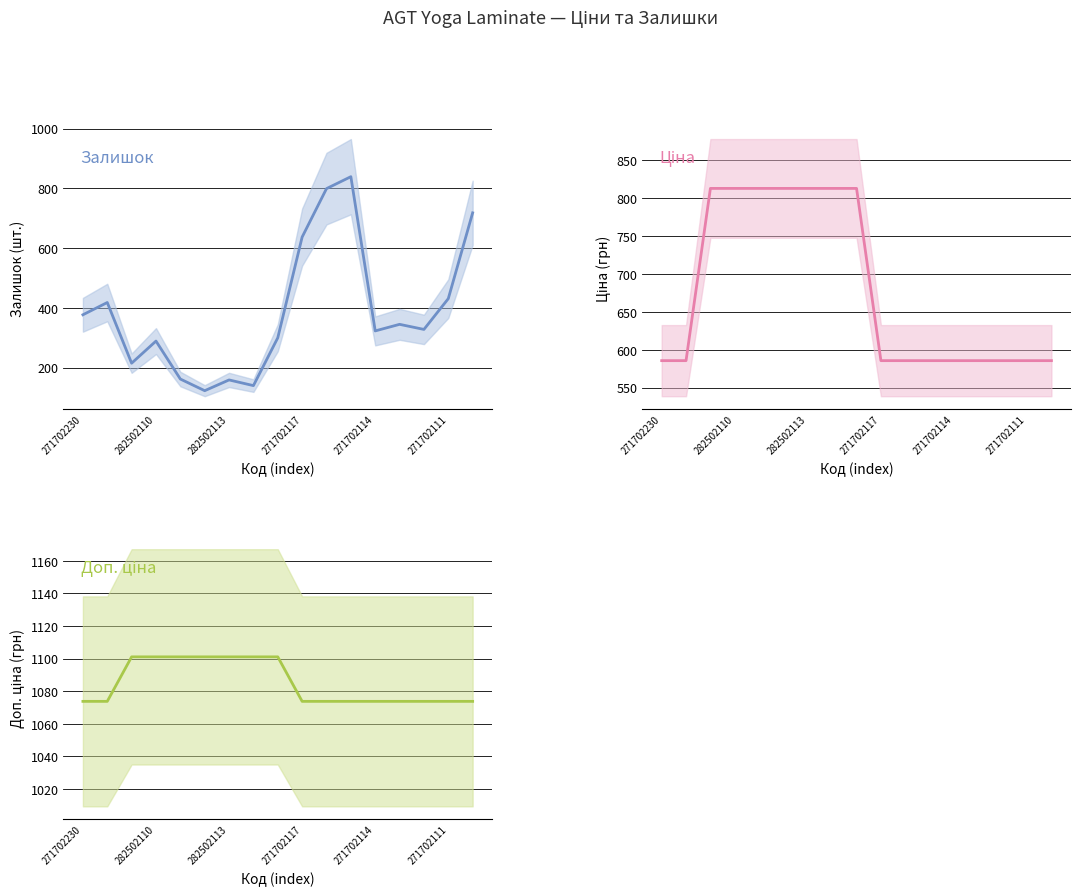

Is it true that Залишок equals 929.4 at 271702117?

False